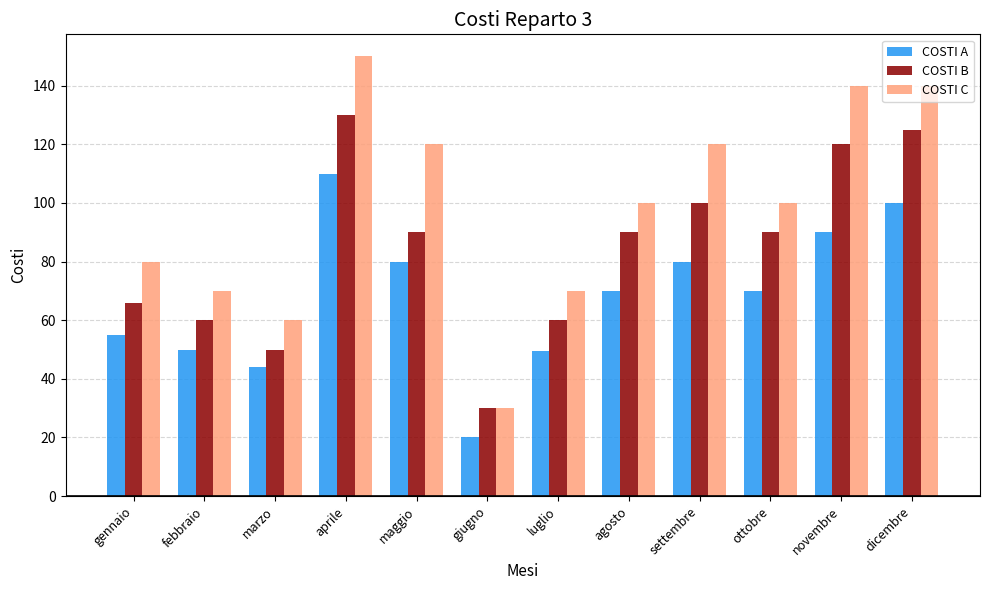

The COSTI A series shows 90.0 at novembre. True or false?

True